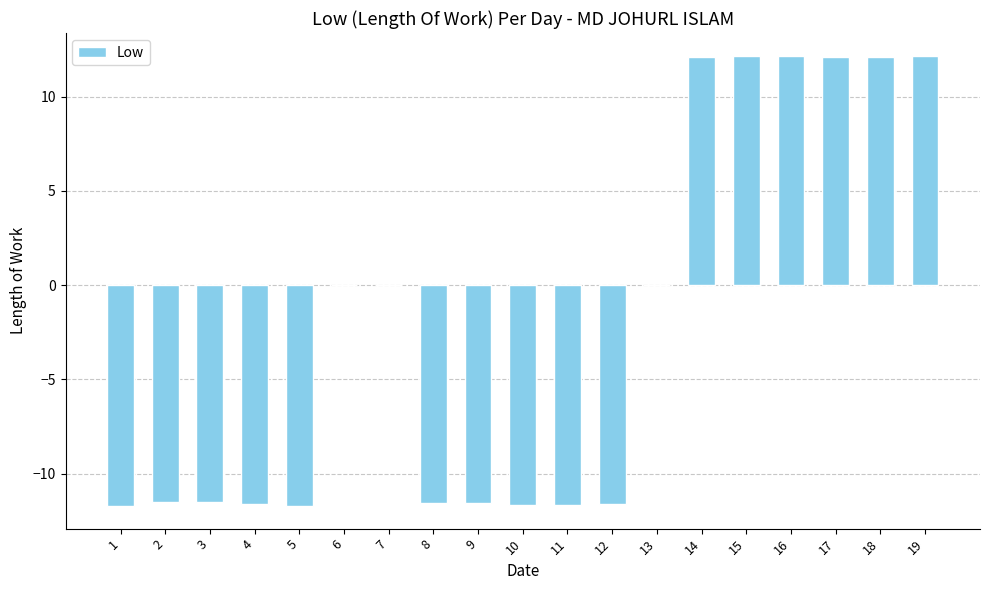

True or false: the data shows -7.6 at 5.

False